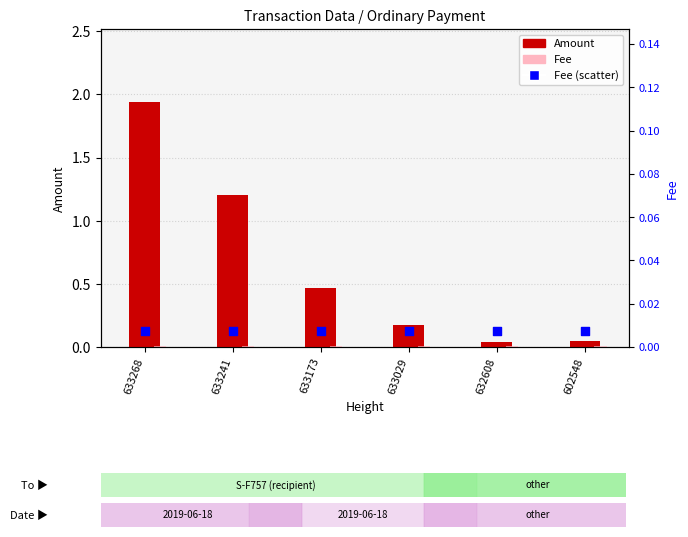

What is the total value across all series at 633029?

0.2